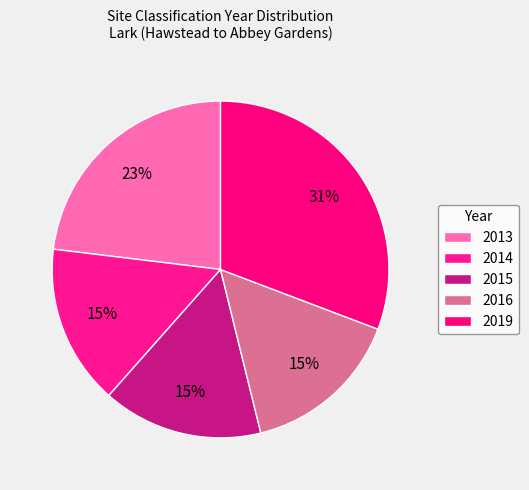

How many slices are in this pie chart?

5